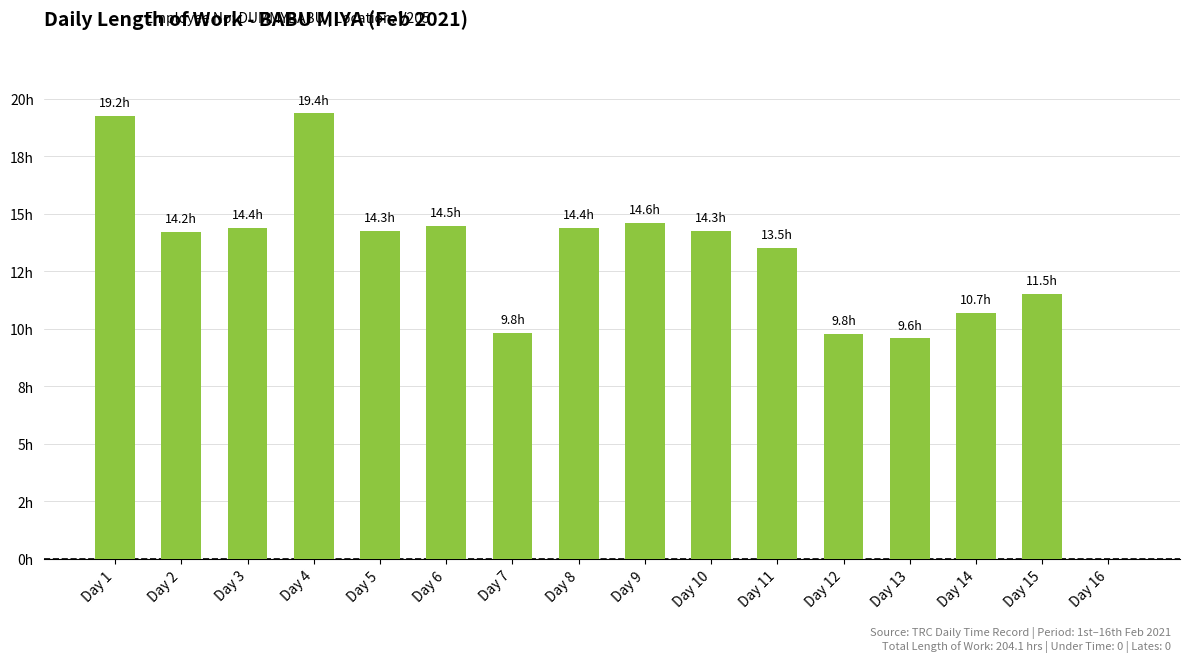

What is the change in value from Day 8 to Day 11?

-0.9